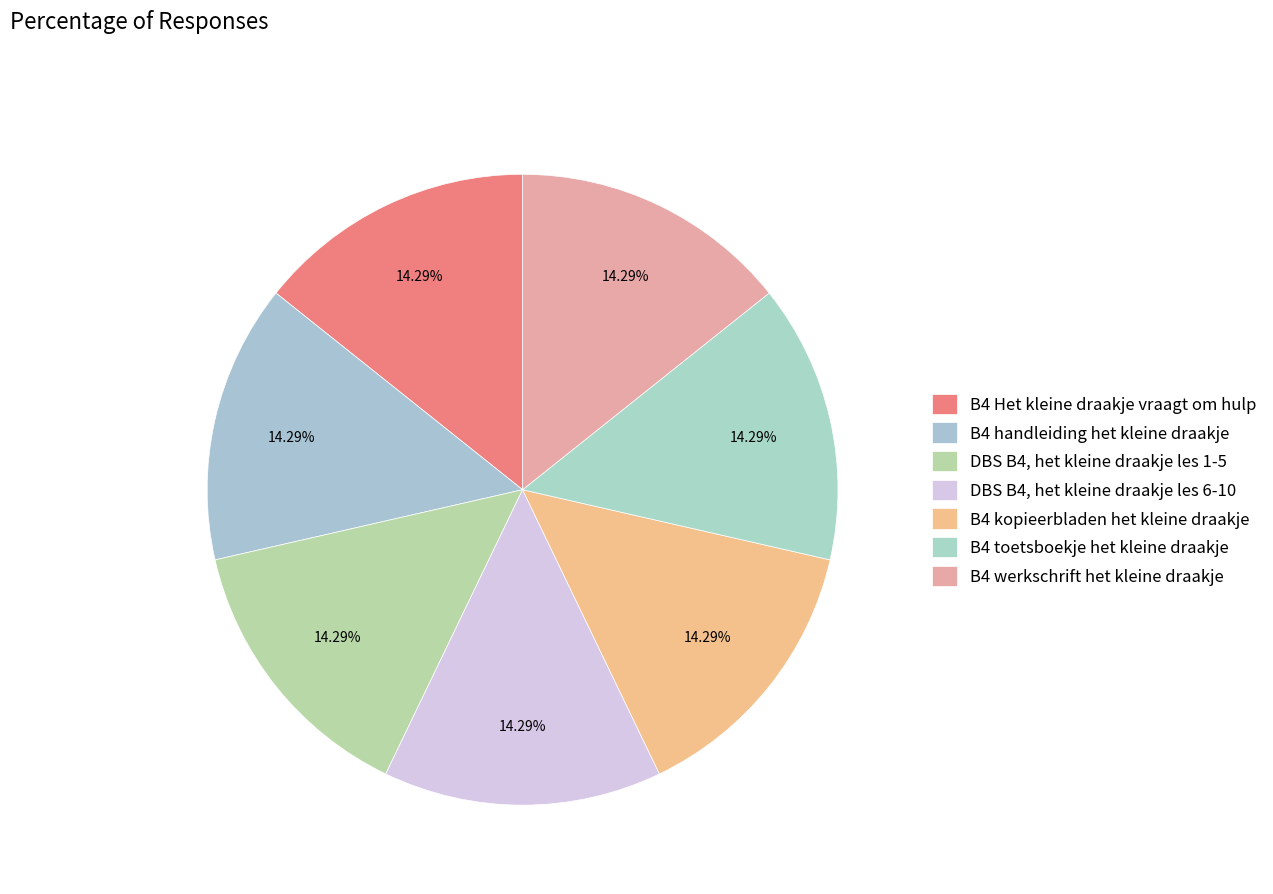

Which category has the smallest portion of the pie?

B4 Het kleine draakje vraagt om hulp